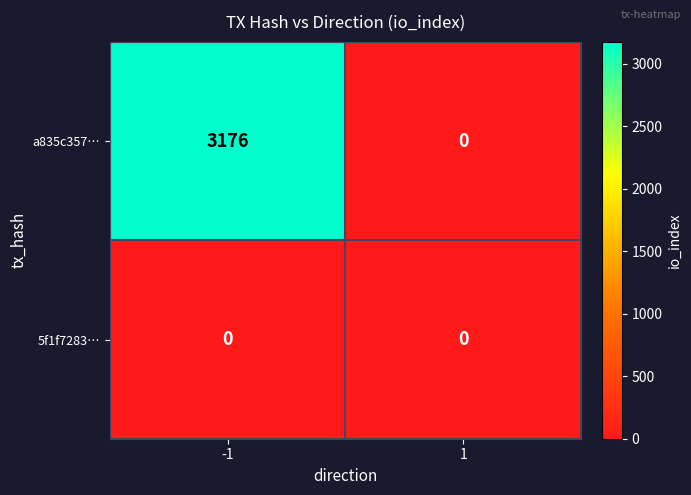

What is the maximum value shown in the chart?

3176